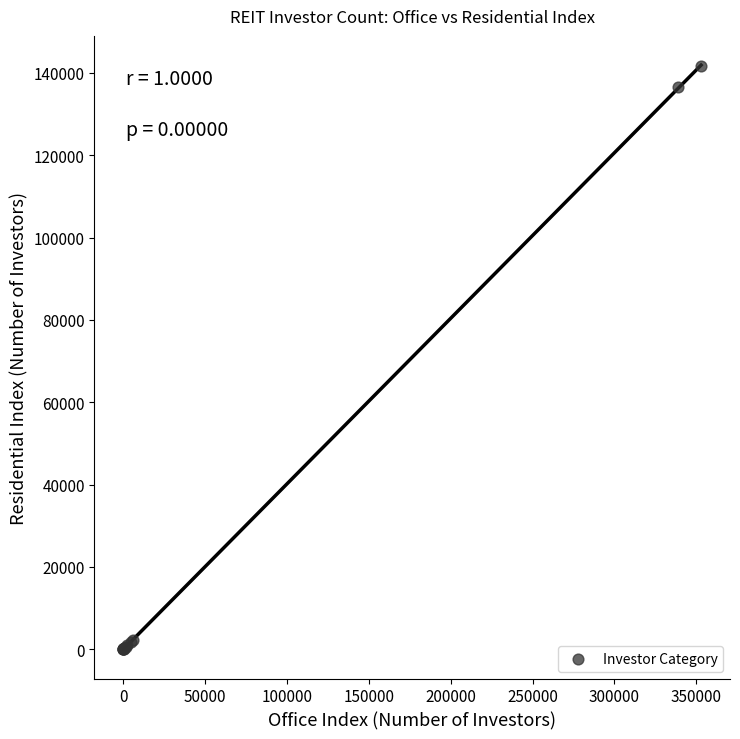

What Y value in the scatter plot is closest to 70856?

136492